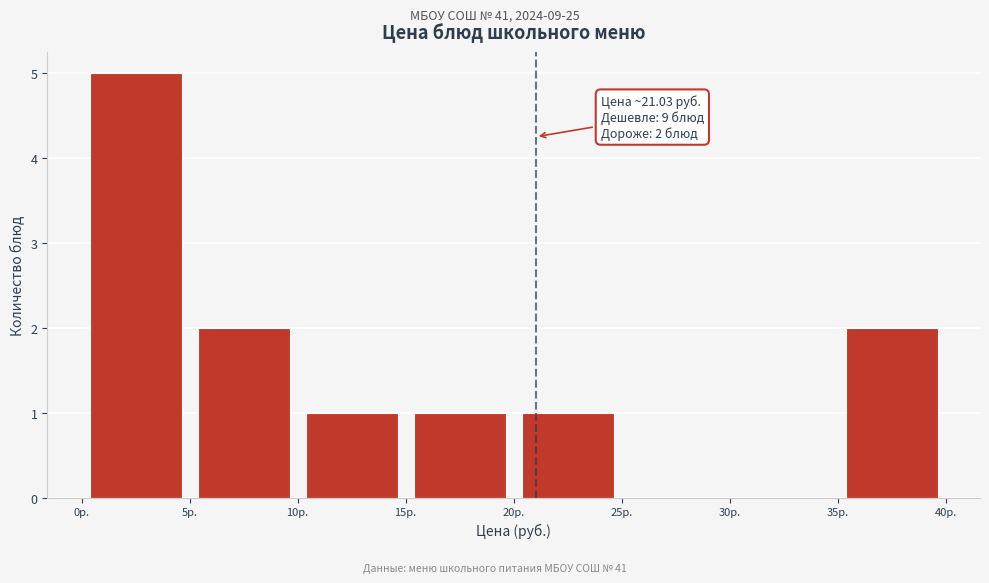

Over which range of the x-axis is the bar tallest?

0 to 5